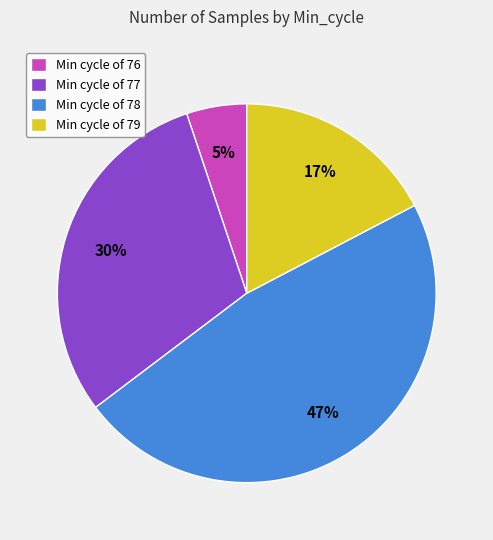

Is there a majority slice in this chart?

No